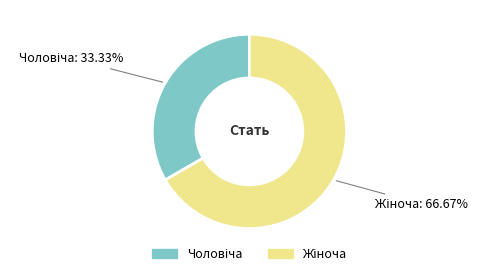

How many segments does this pie chart have?

2